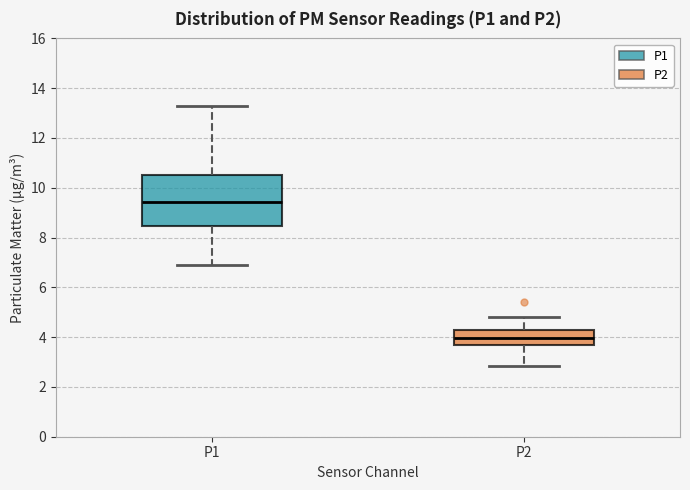

Reading left to right, transcribe this box plot: for each box, give where its median line is, the range the box spans, and where its two whiskers end, as read against the y-axis. The values are not printed on the chart, so give them approximately, as read against the axis.

P1: median 9.4, box 8.4 to 10.6, whiskers 7.0 to 13.4
P2: median 4.0, box 3.6 to 4.4, whiskers 2.8 to 4.8